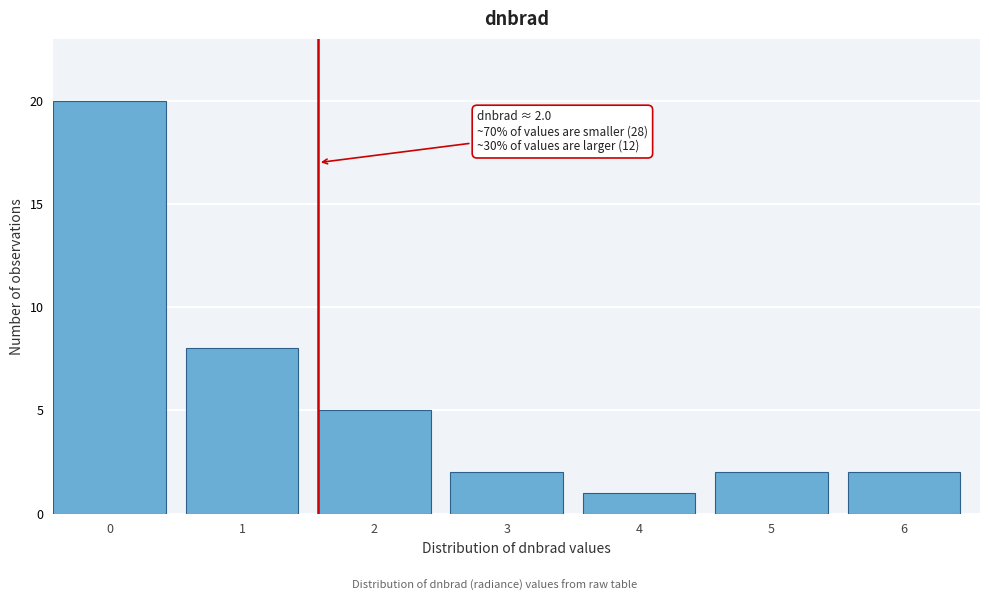

Reading left to right, list all the values displayed in this chart.

20	8	5	2	1	2	2